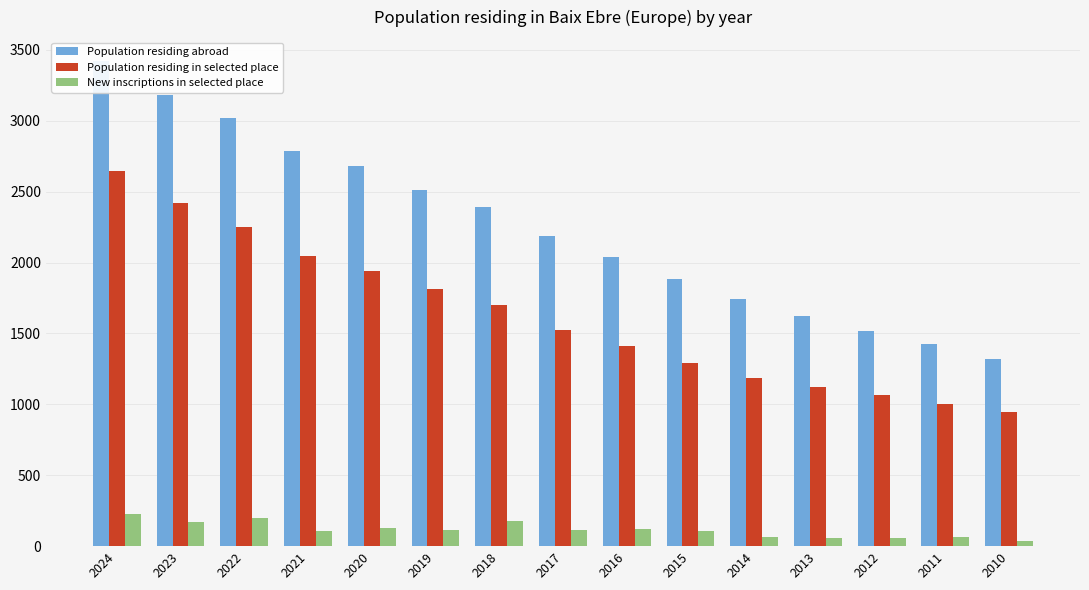

How many bars are there in each group?

3